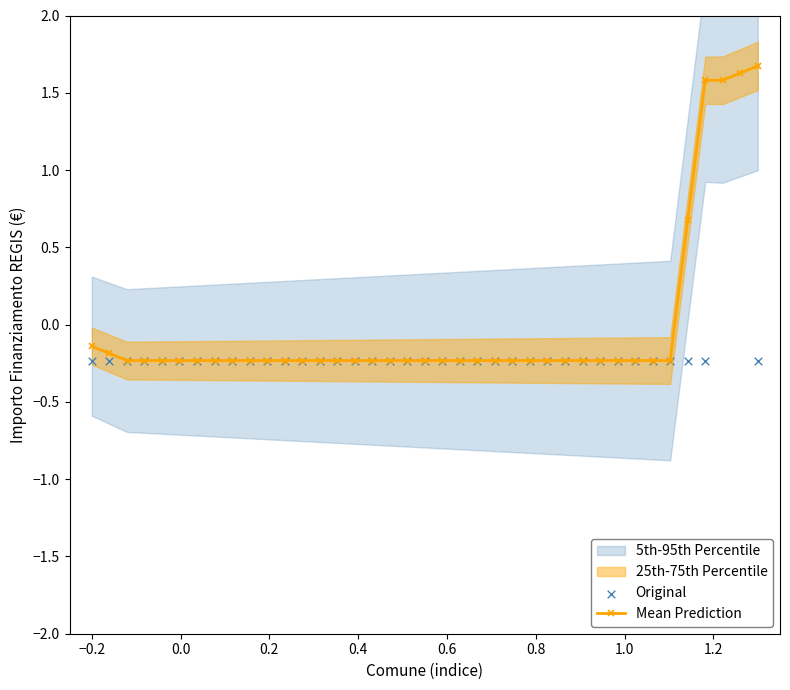

What is the value of the Mean Prediction point at the 24th from the left?

-0.2